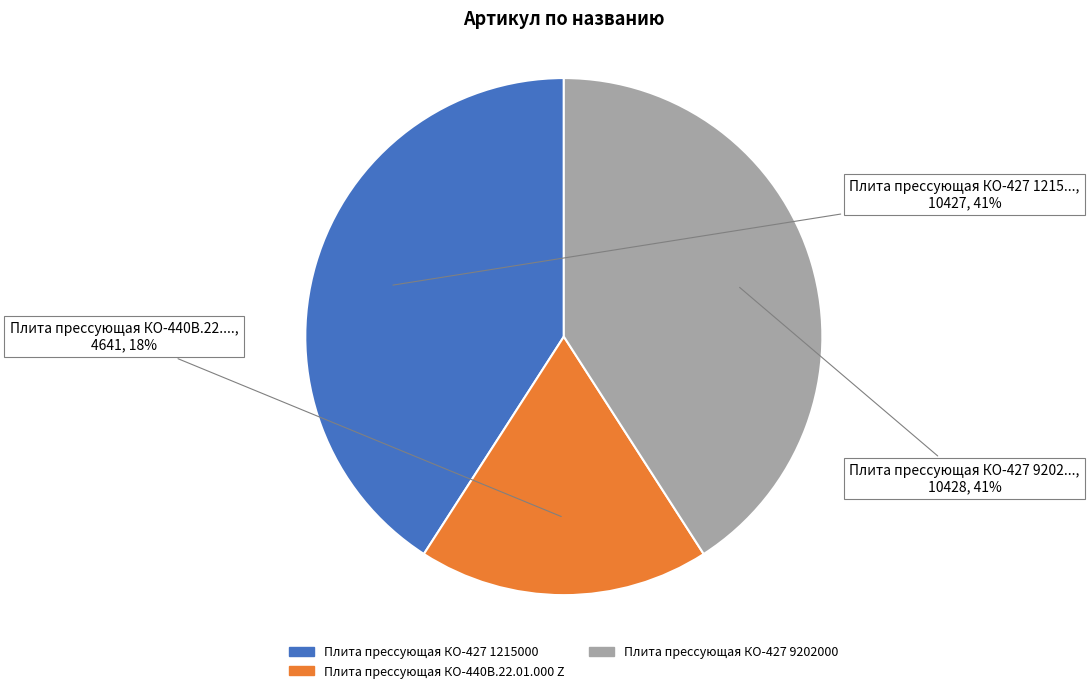

Do Плита прессующая КО-427 9202000 and Плита прессующая КО-440В.22.01.000 Z together represent more than half of the pie?

Yes